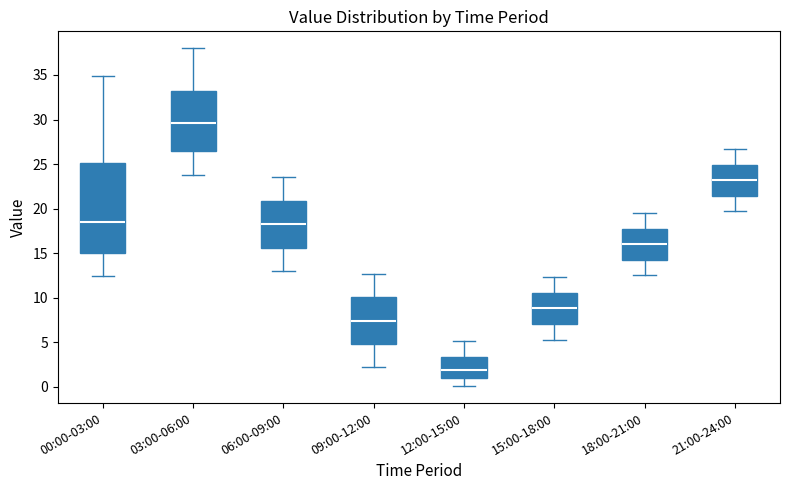

Reading left to right, read every box against the y-axis: the position of its median line, the range the box covers, and the ends of its whiskers. The values are not printed on the chart, so give them approximately, as read against the axis.

00:00-03:00: median 18.5, box 15.0 to 25.0, whiskers 12.5 to 35.0
03:00-06:00: median 29.5, box 26.5 to 33.0, whiskers 24.0 to 38.0
06:00-09:00: median 18.5, box 15.5 to 21.0, whiskers 13.0 to 23.5
09:00-12:00: median 7.5, box 5.0 to 10.0, whiskers 2.0 to 12.5
12:00-15:00: median 2.0, box 1.0 to 3.5, whiskers 0.0 to 5.0
15:00-18:00: median 9.0, box 7.0 to 10.5, whiskers 5.5 to 12.5
18:00-21:00: median 16.0, box 14.5 to 18.0, whiskers 12.5 to 19.5
21:00-24:00: median 23.0, box 21.5 to 25.0, whiskers 19.5 to 26.5